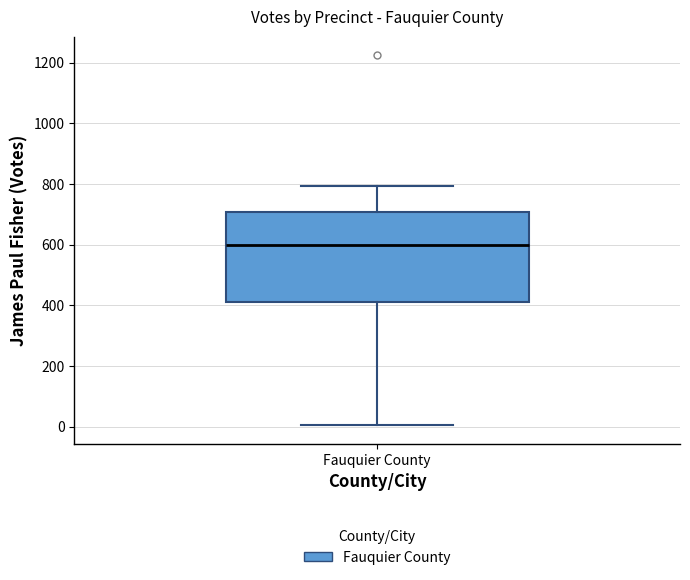

Read this box plot against the y-axis: the position of the median line, the range covered by the box, and the ends of both whiskers. The values are not printed on the chart, so give them approximately, as read against the axis.

median 600, box 420 to 700, whiskers 0 to 800